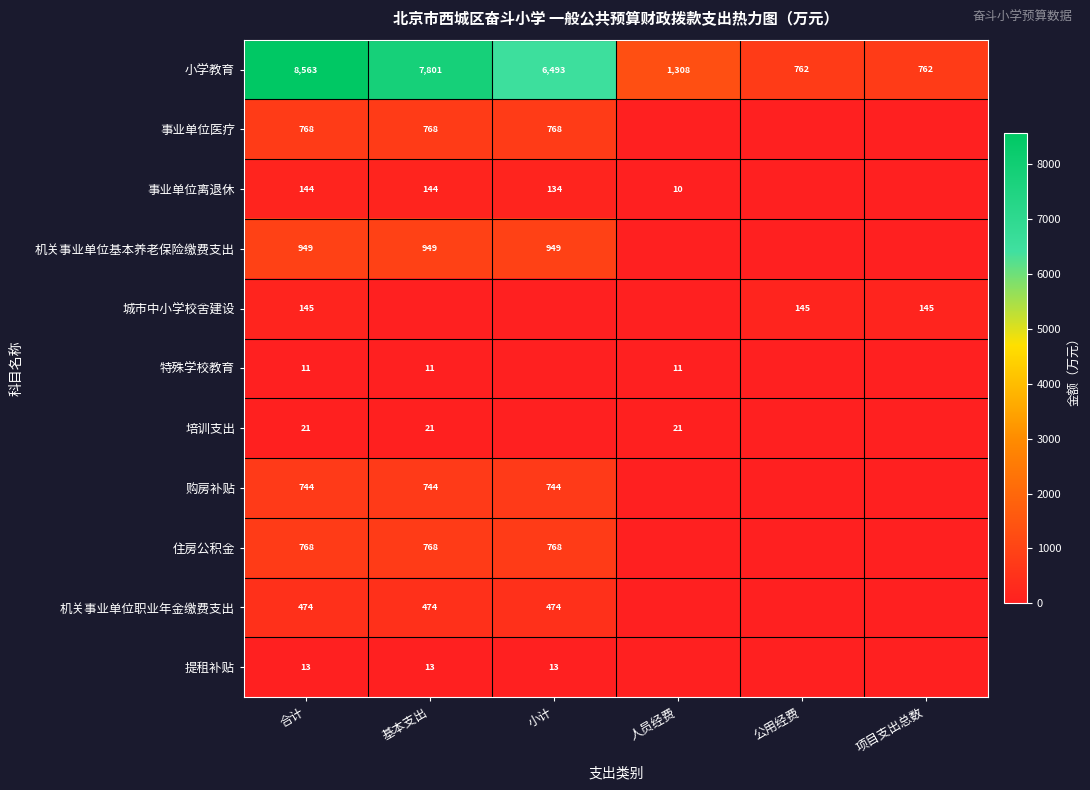

The 机关事业单位基本养老保险缴费支出 series shows 201 at 合计. True or false?

False